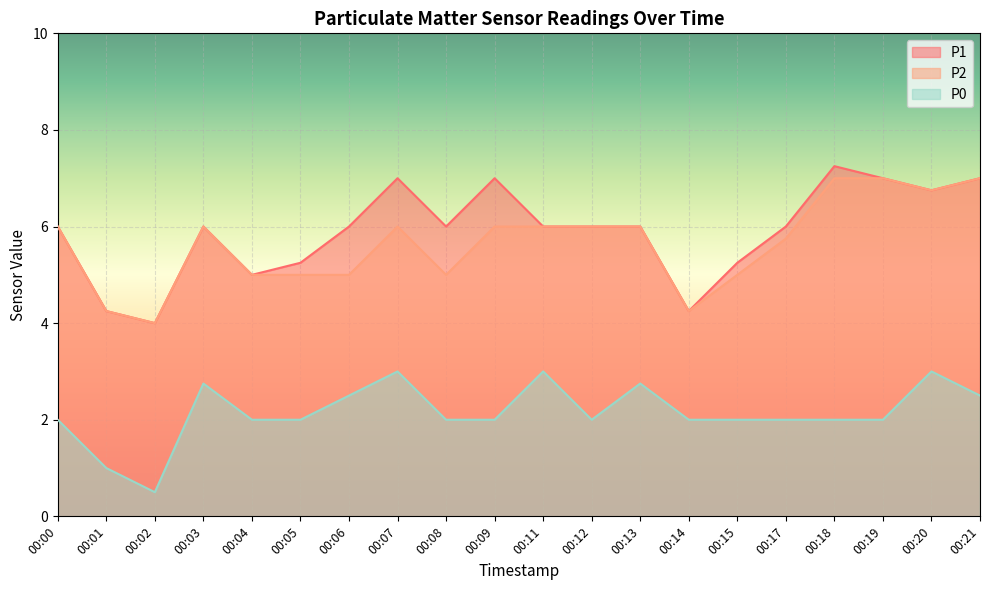

Reading left to right, transcribe all the data shown in this chart.

P1: 00:00=6.0	00:01=4.2	00:02=4.0	00:03=6.0	00:04=5.0	00:05=5.2	00:06=6.0	00:07=7.0	00:08=6.0	00:09=7.0	00:11=6.0	00:12=6.0	00:13=6.0	00:14=4.2	00:15=5.2	00:17=6.0	00:18=7.2	00:19=7.0	00:20=6.8	00:21=7.0
P2: 00:00=6.0	00:01=4.2	00:02=4.0	00:03=6.0	00:04=5.0	00:05=5.0	00:06=5.0	00:07=6.0	00:08=5.0	00:09=6.0	00:11=6.0	00:12=6.0	00:13=6.0	00:14=4.2	00:15=5.0	00:17=5.8	00:18=7.0	00:19=7.0	00:20=6.8	00:21=7.0
P0: 00:00=2.0	00:01=1.0	00:02=0.5	00:03=2.8	00:04=2.0	00:05=2.0	00:06=2.5	00:07=3.0	00:08=2.0	00:09=2.0	00:11=3.0	00:12=2.0	00:13=2.8	00:14=2.0	00:15=2.0	00:17=2.0	00:18=2.0	00:19=2.0	00:20=3.0	00:21=2.5